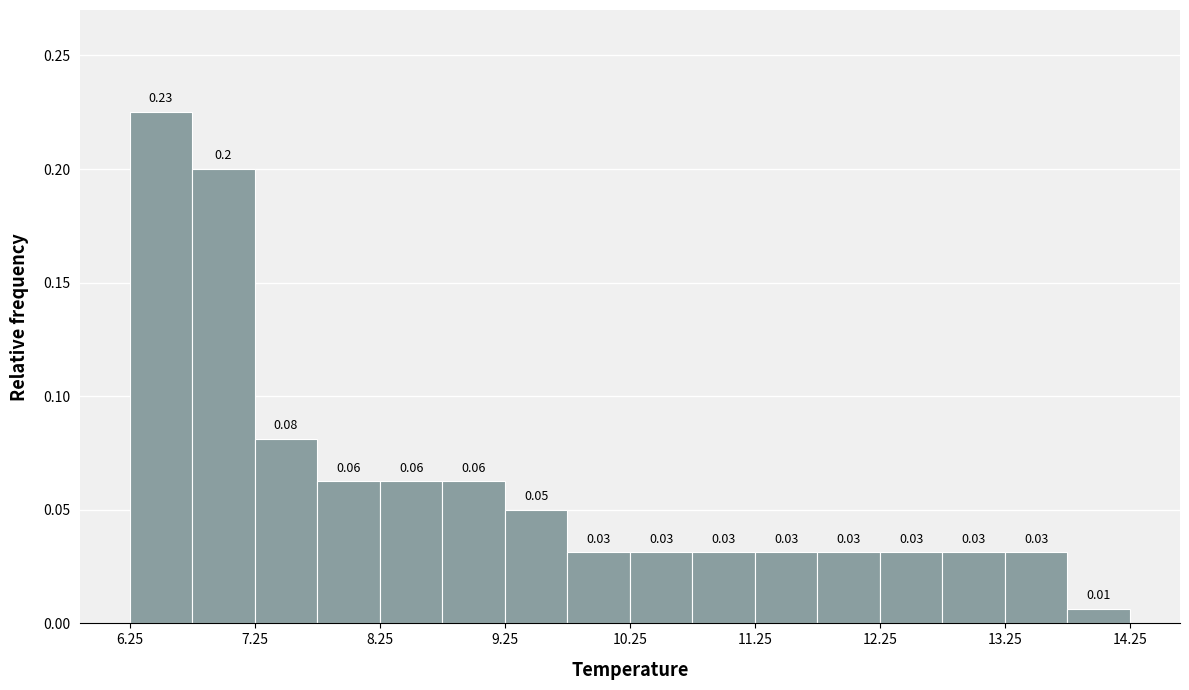

Which range on the x-axis has the tallest bar?

6.25 to 6.75